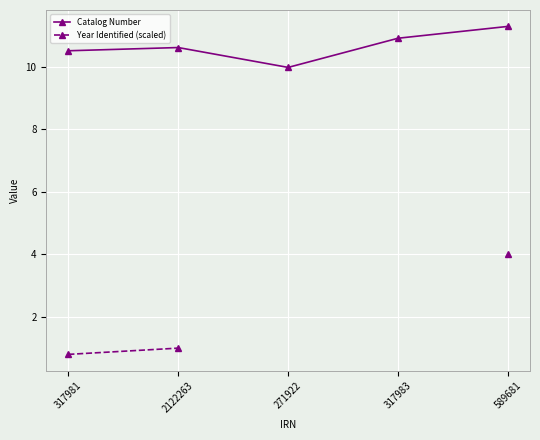

How many lines are shown in the chart?

2